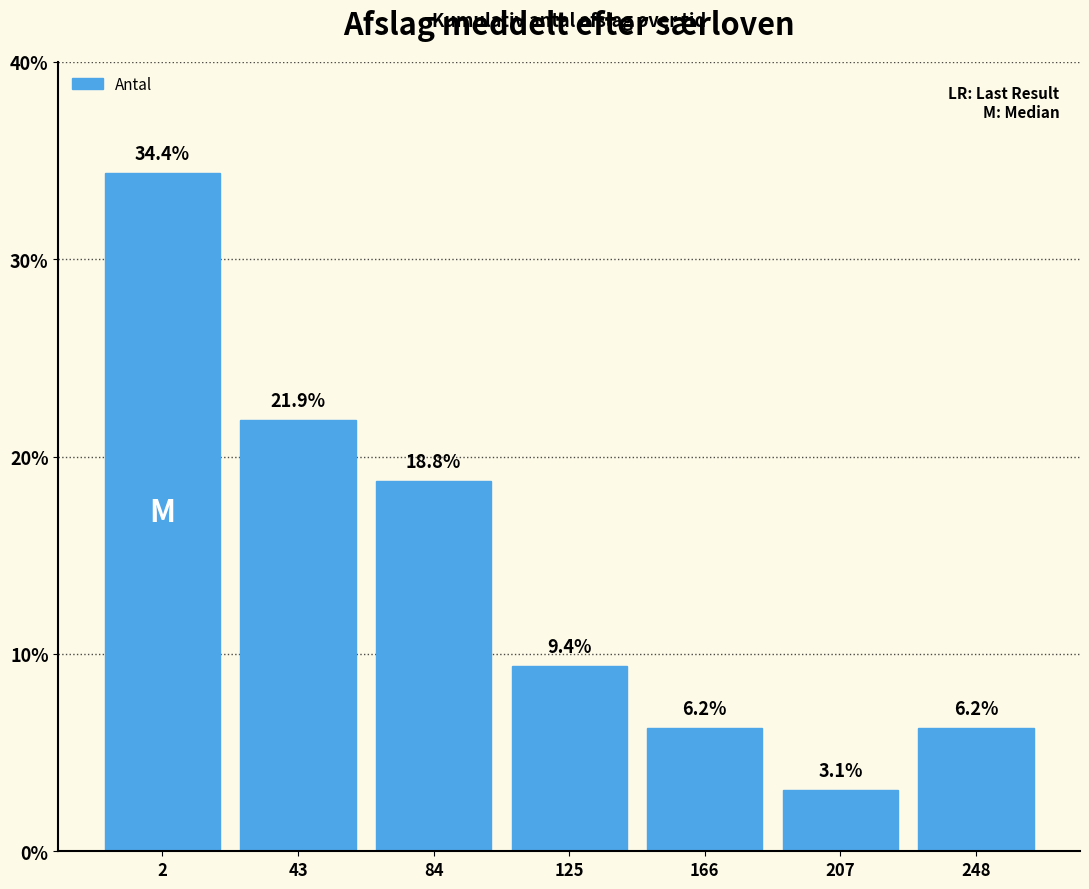

What value does the data have at 84?

18.8